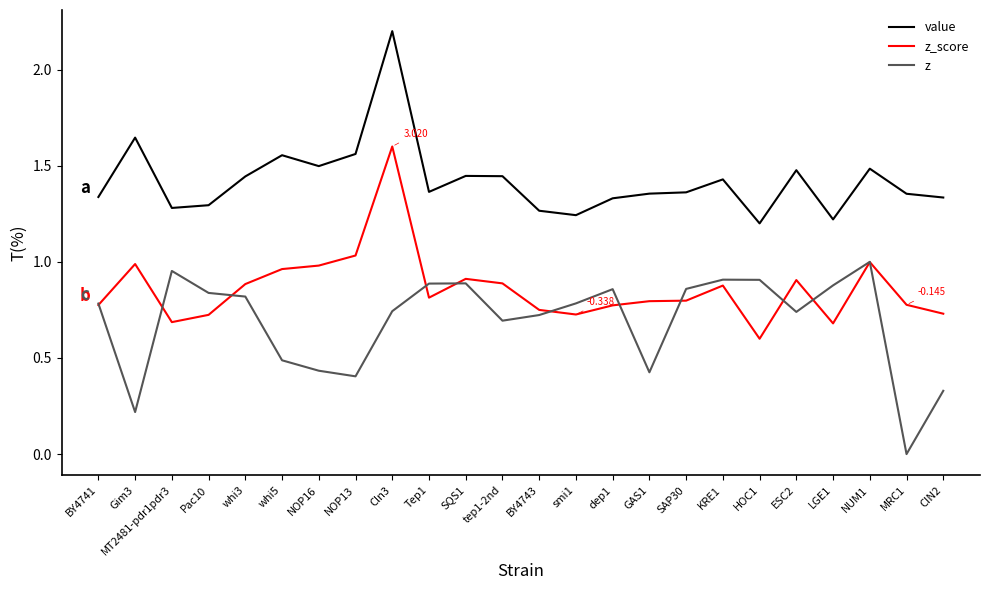

Where is the first local maximum for z?

MT2481-pdr1pdr3